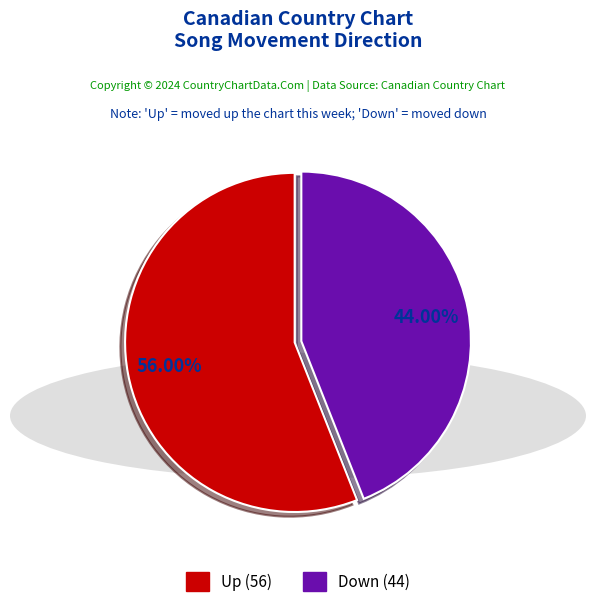

Between Up and Down, which is larger?

Up